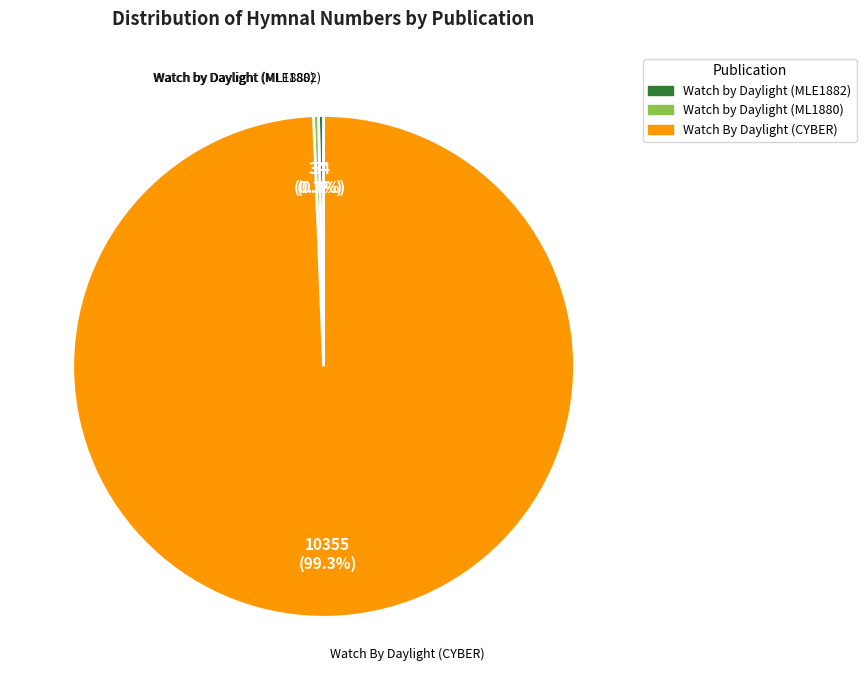

Count the number of slices in the pie.

3